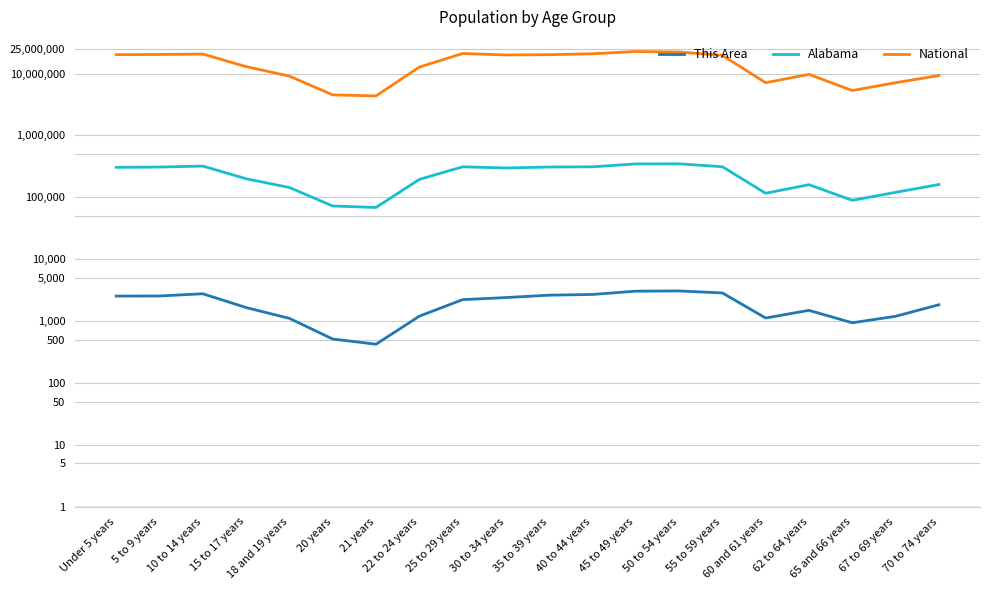

At how many categories does at least one series exceed 18163713?

10